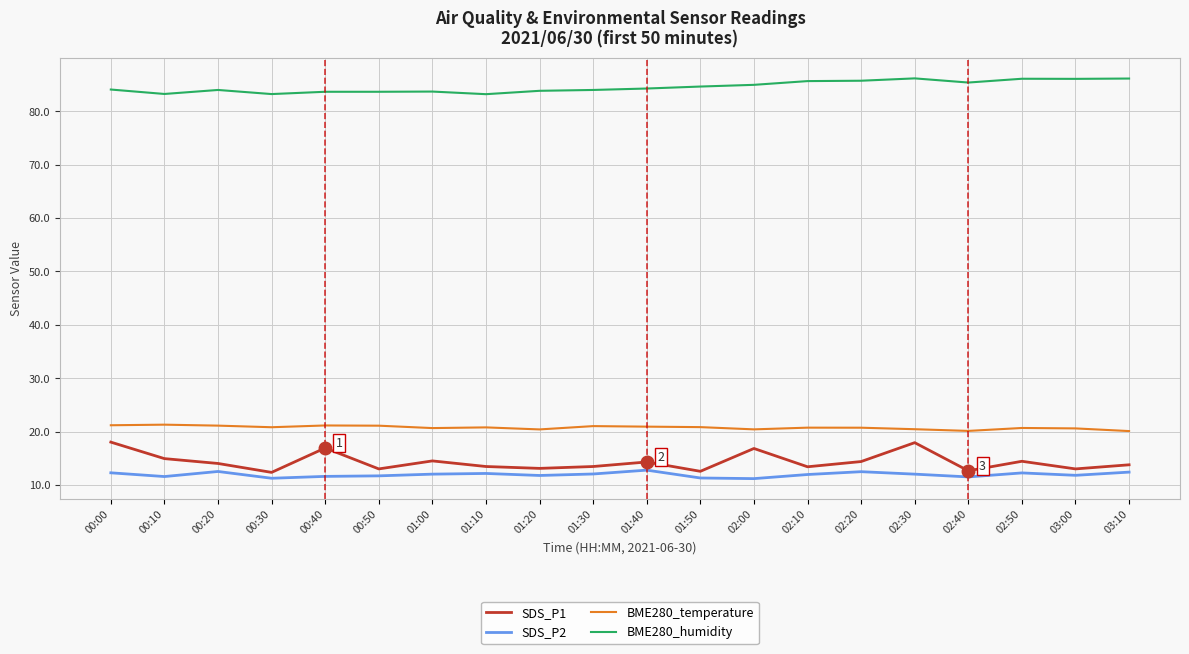

What is the average value of the SDS_P1 series?

14.3